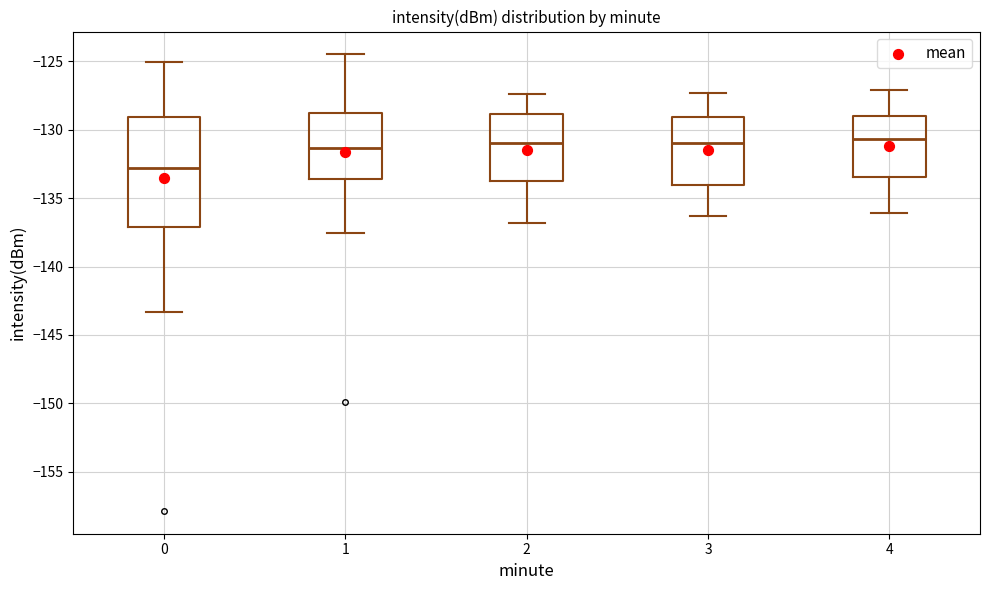

Comparing the boxes themselves (not the whiskers), which one is the tallest?

0